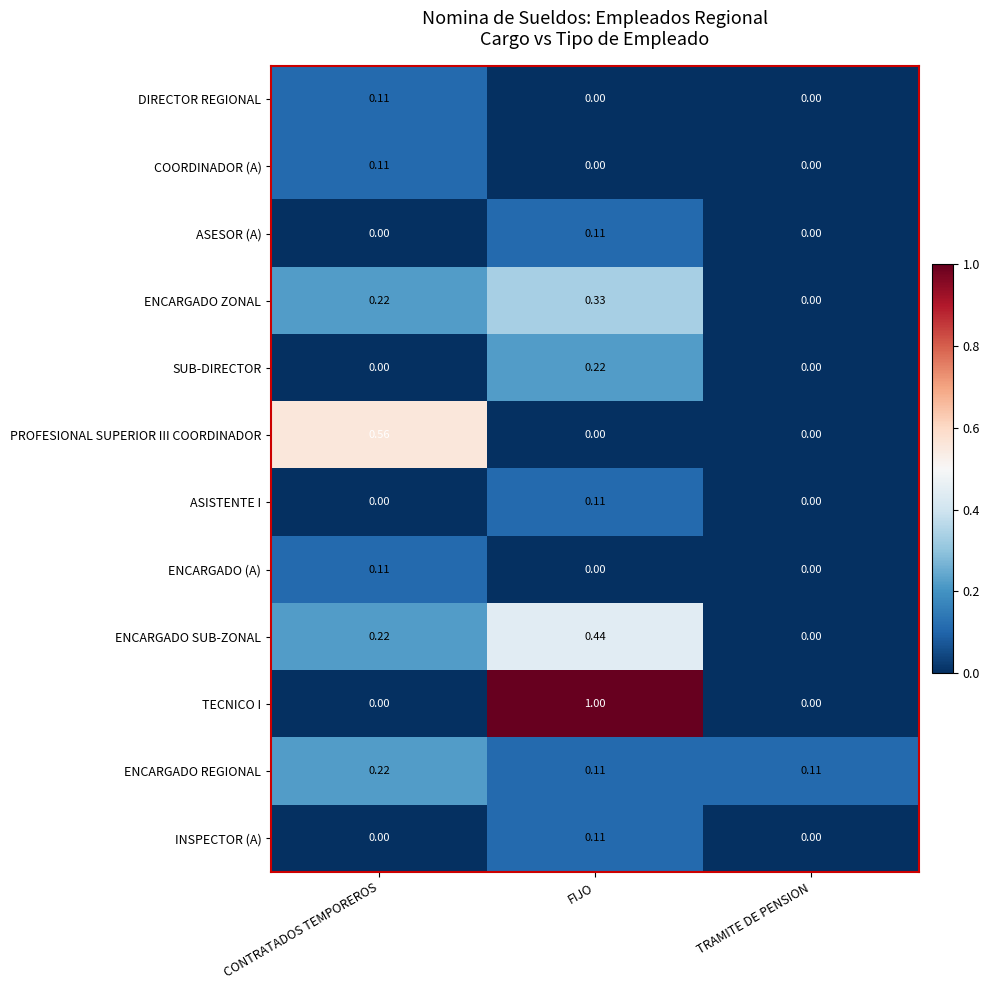

Which series has the largest total across all categories?

TECNICO I